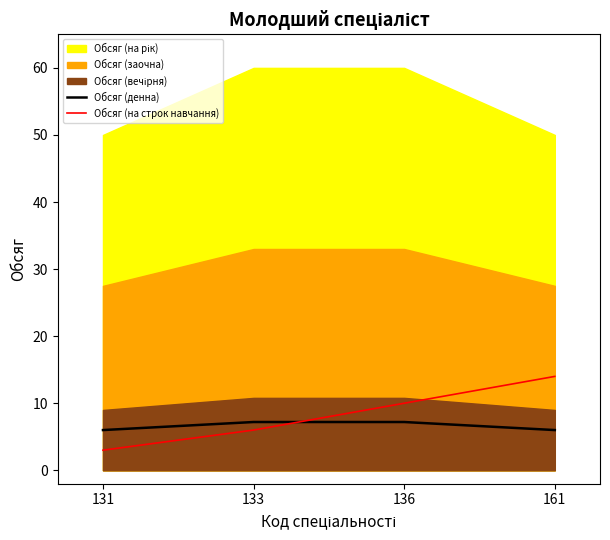

What is the lowest value of the Обсяг (денна) series?

6.0